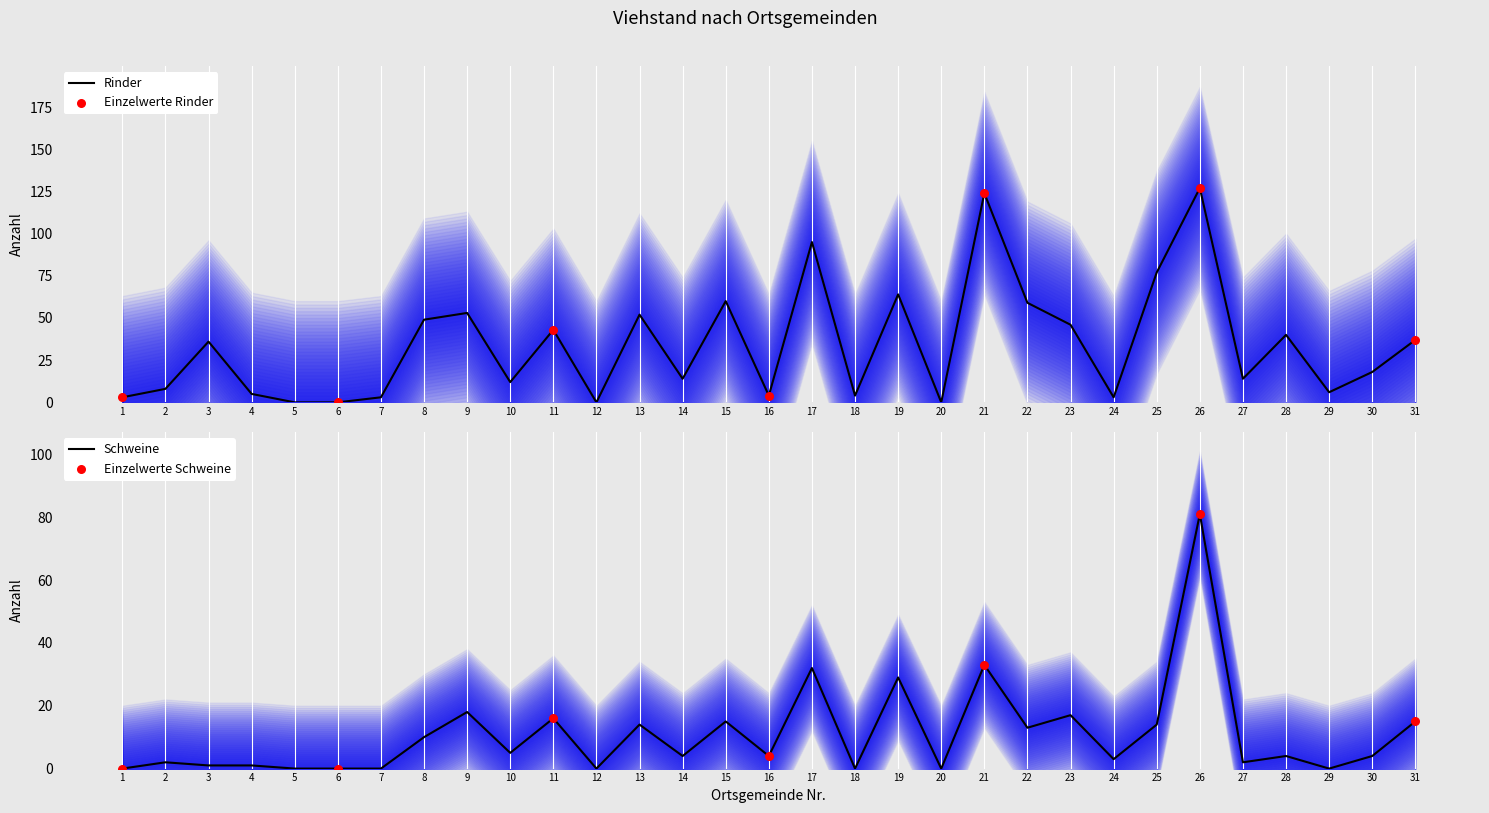

Which series reaches the maximum Y coordinate?

Rinder (col_12)